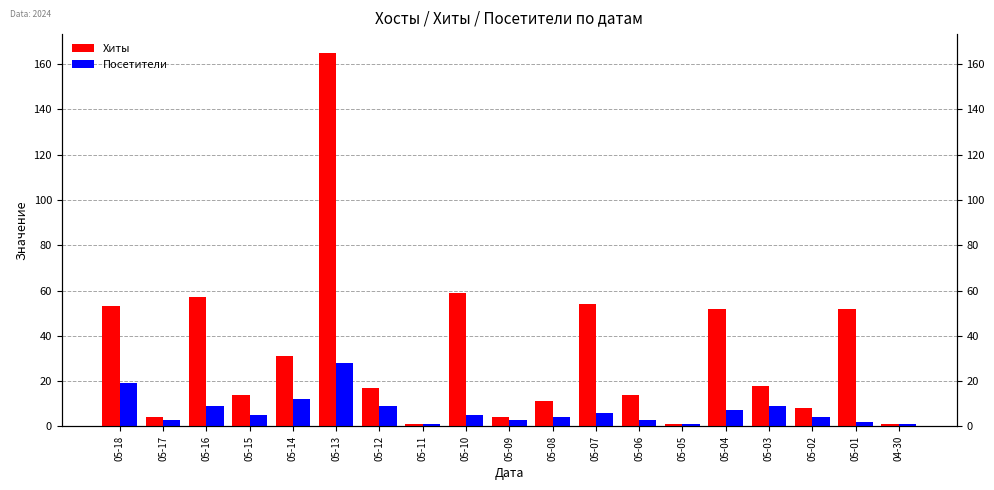

At which label does Посетители reach its peak?

05-13